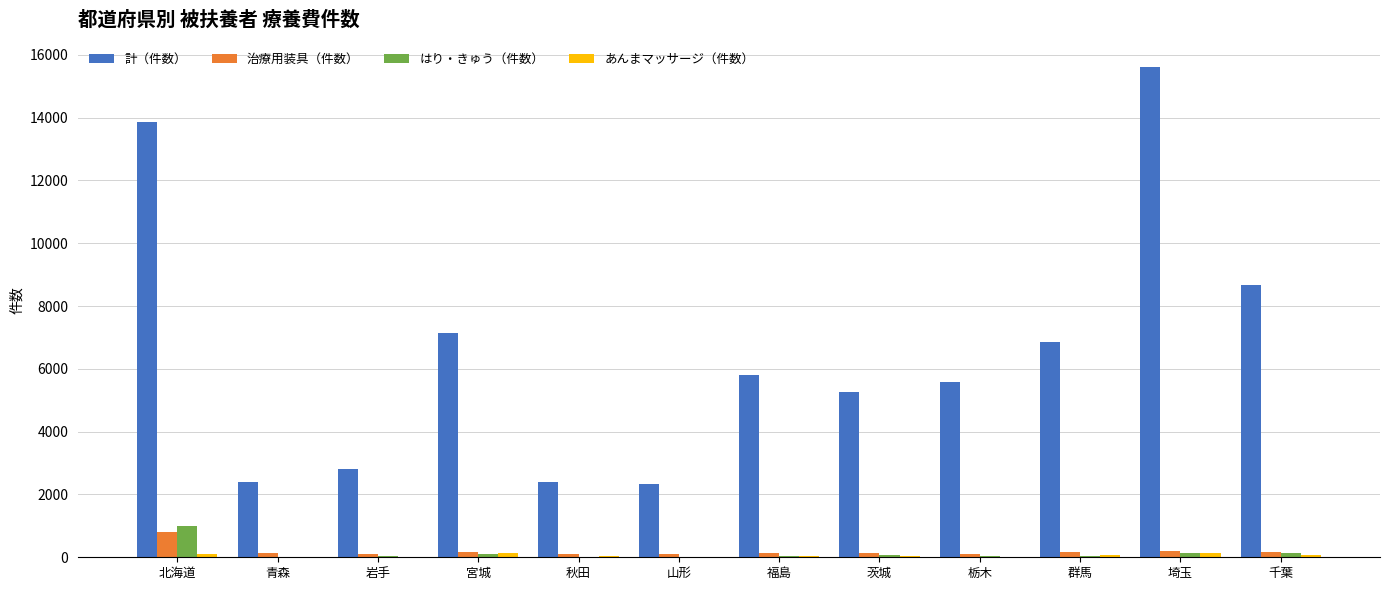

What is the highest value of the はり・きゅう（件数） series?

981